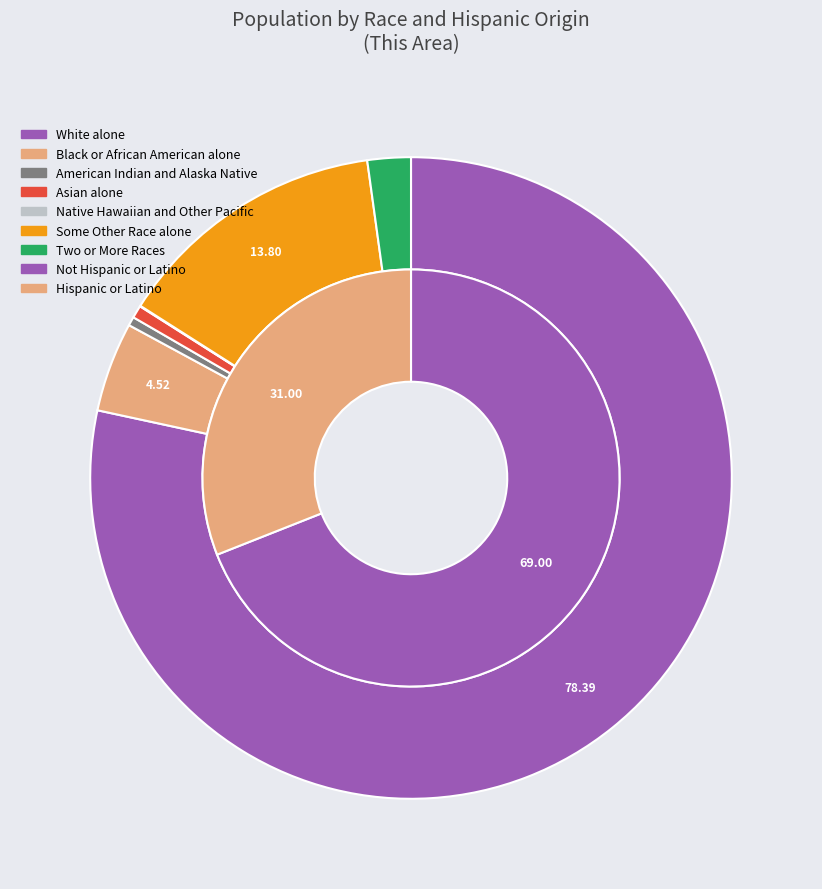

Count the number of slices in the pie.

9